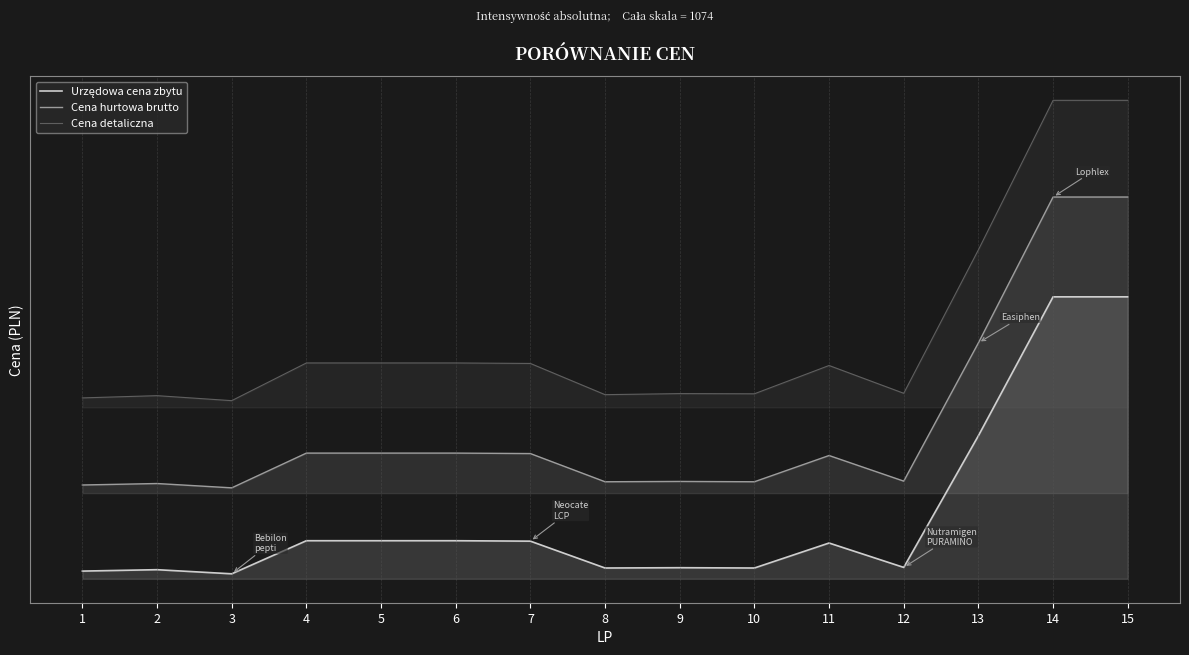

True or false: Cena hurtowa brutto has a value of 2010.3 at 14.

False